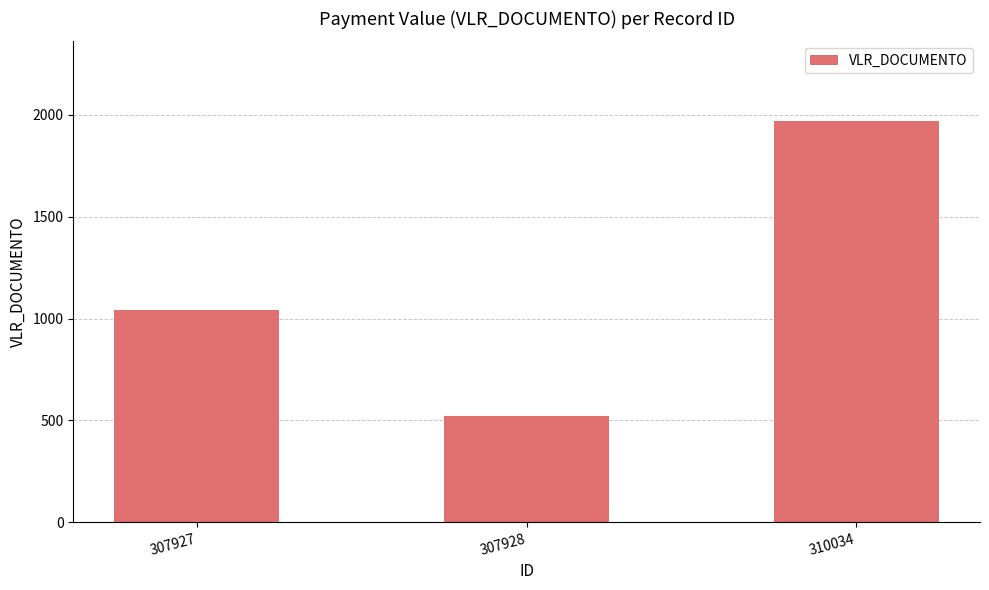

Reading right to left, transcribe all the data shown in this chart.

1968.0	521.8	1043.5